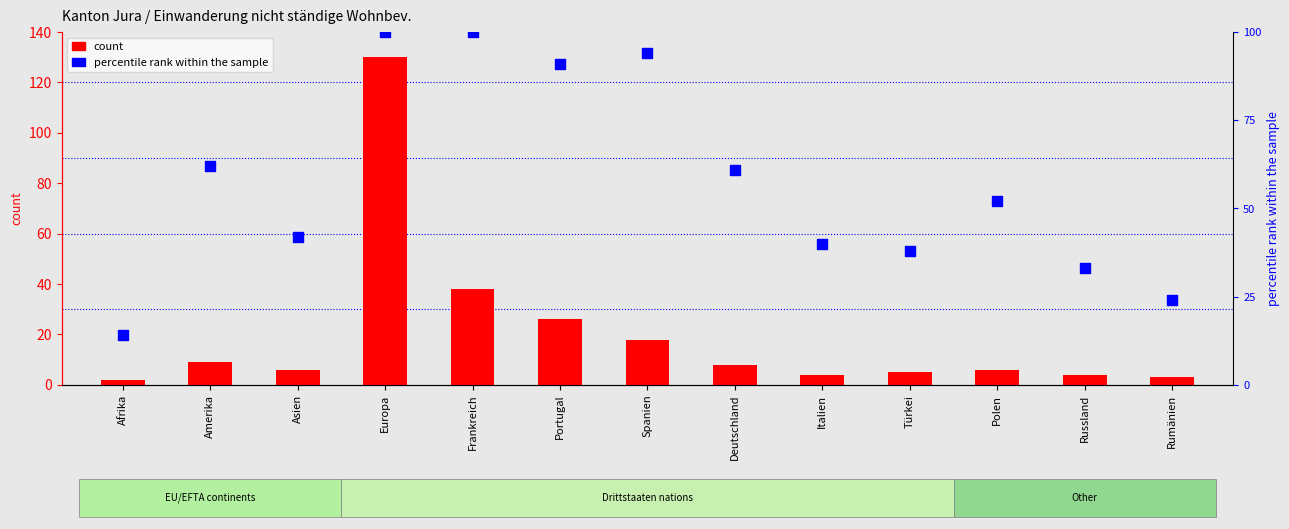

Which series has the largest total across all categories?

percentile rank within the sample